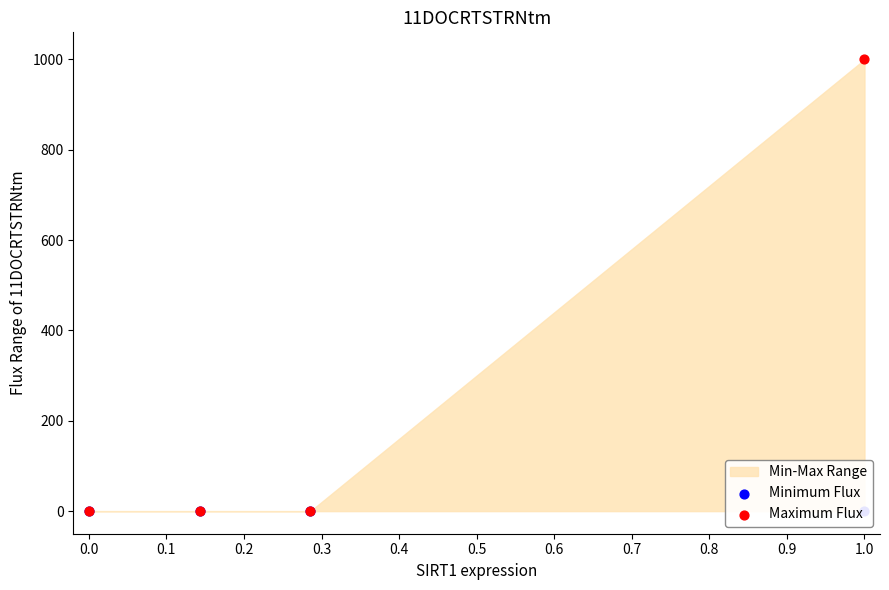

Which series has the widest spread of Y values?

Maximum Flux